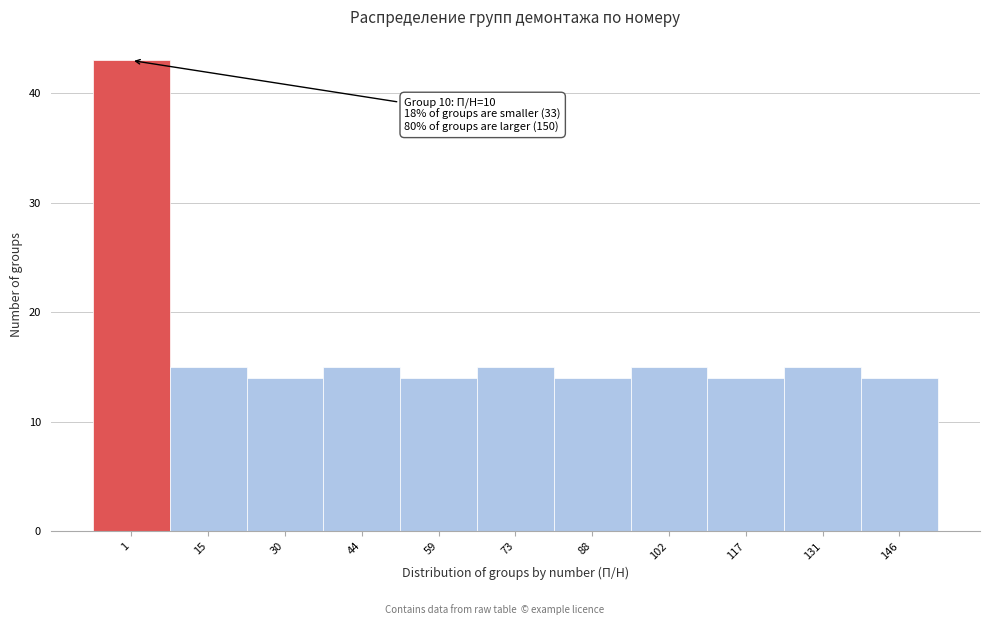

Reading left to right, list all the values displayed in this chart.

1=43	15=15	30=14	44=15	59=14	73=15	88=14	102=15	117=14	131=15	146=14